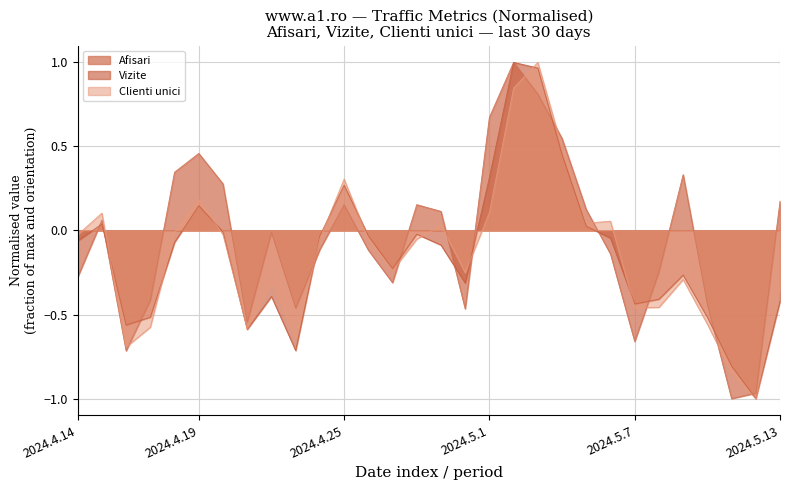

Does the chart display data point markers on the line(s)?

No